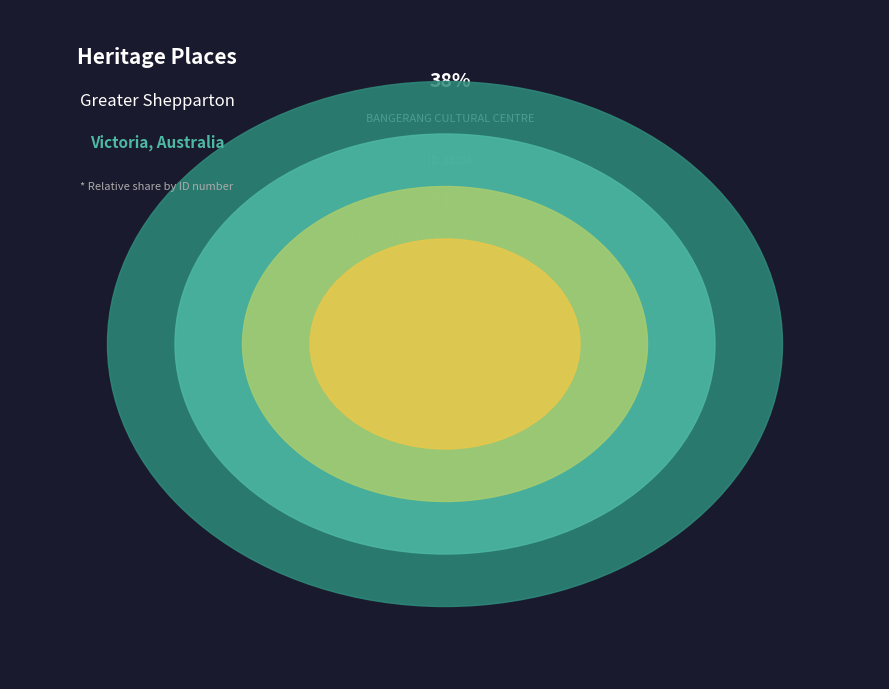

What is the change in value from GOULBURN PROTECTORATE OUTSTATION HUT to TREVASKIS SELECTION SITE?

+81